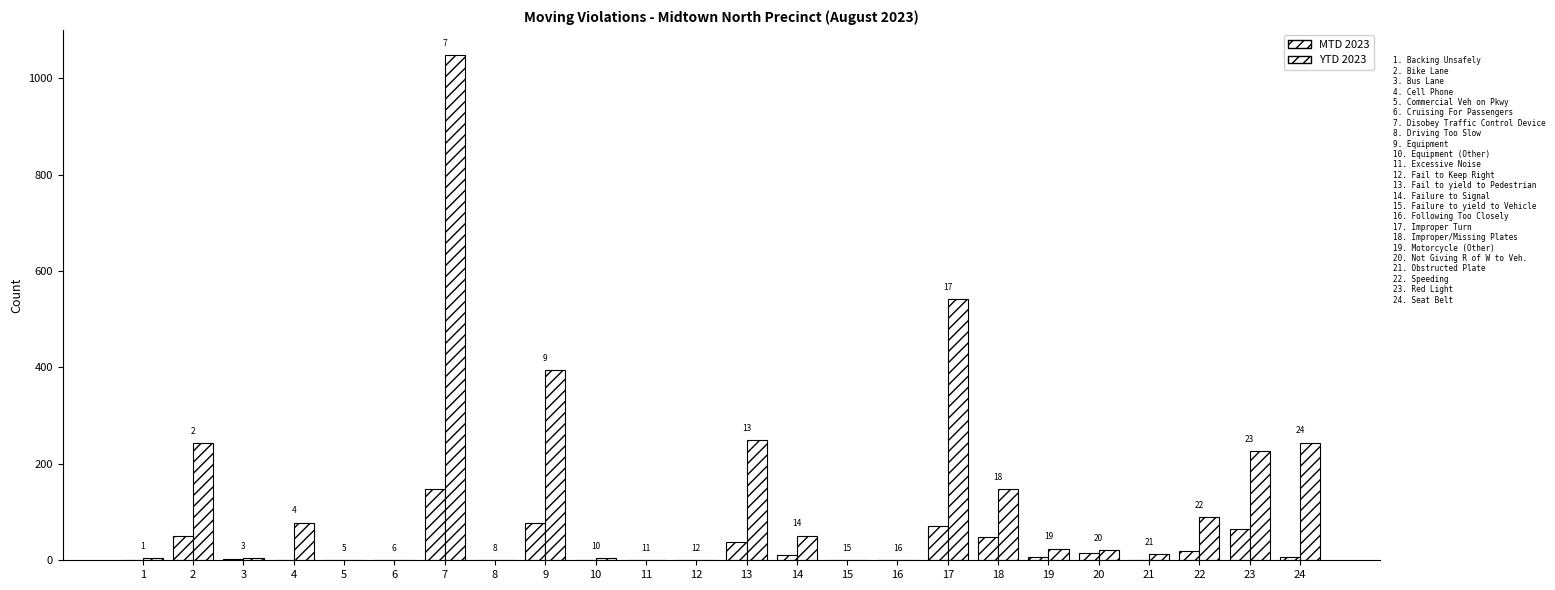

Are the bars grouped side by side (vs. stacked)?

Yes